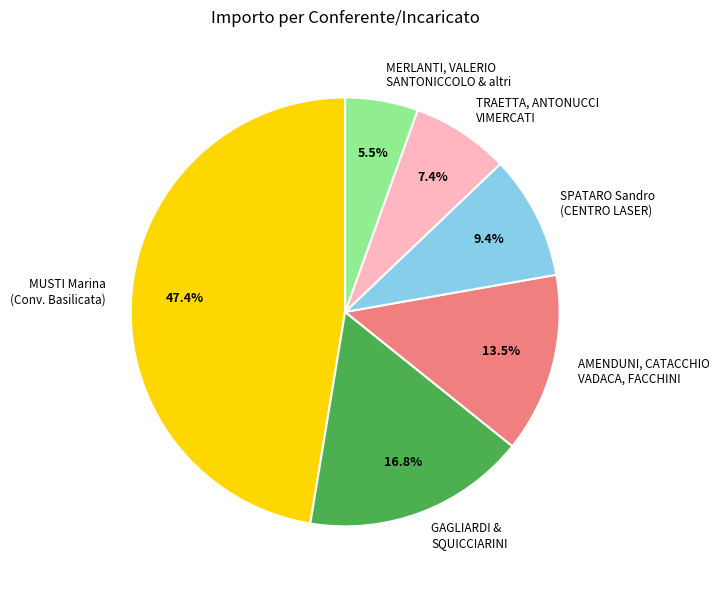

Rank the categories by value from lowest to highest.

MERLANTI, VALERIO SANTONICCOLO & altri, TRAETTA, ANTONUCCI VIMERCATI, SPATARO Sandro (CENTRO LASER), AMENDUNI, CATACCHIO VADACA, FACCHINI, GAGLIARDI & SQUICCIARINI, MUSTI Marina (Conv. Basilicata)